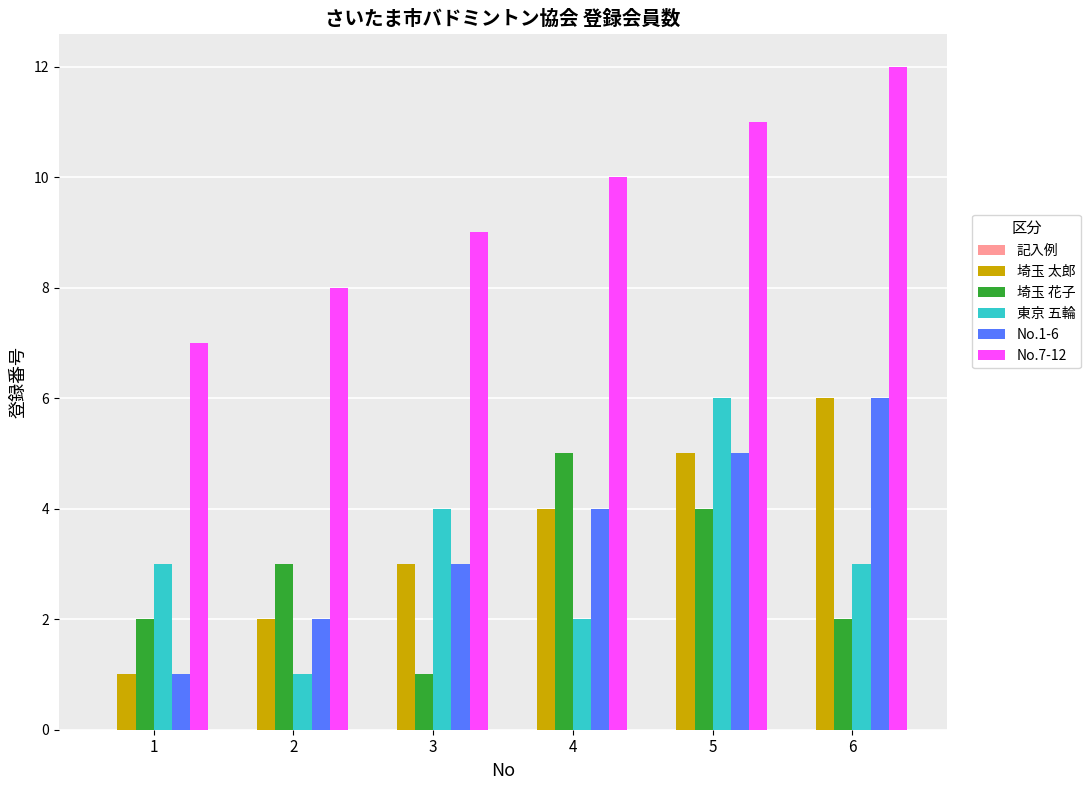

What is the difference between the second highest and minimum values in the 埼玉 太郎 series?

4